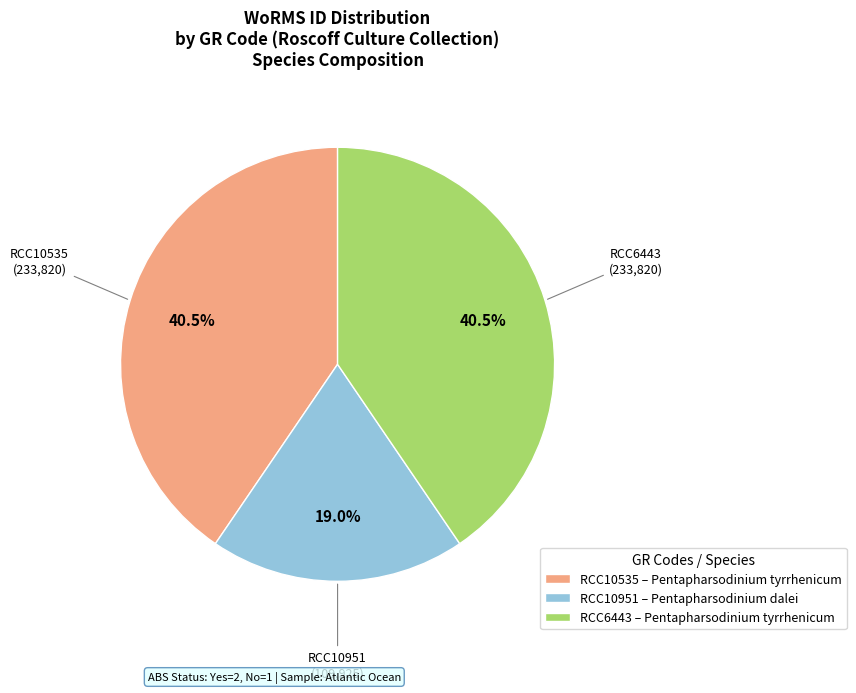

What percentage do RCC6443 – Pentapharsodinium tyrrhenicum and RCC10535 – Pentapharsodinium tyrrhenicum together represent?

81.0%